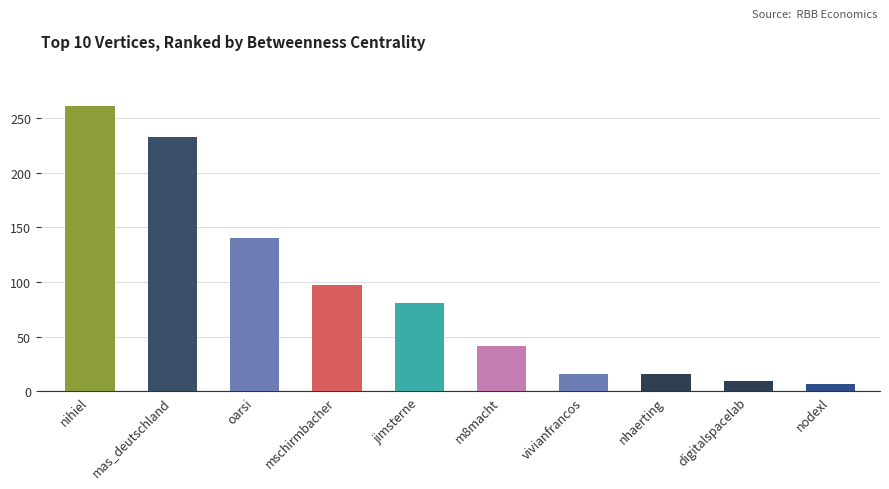

What is the label of the 6th bar from the right?

jimsterne